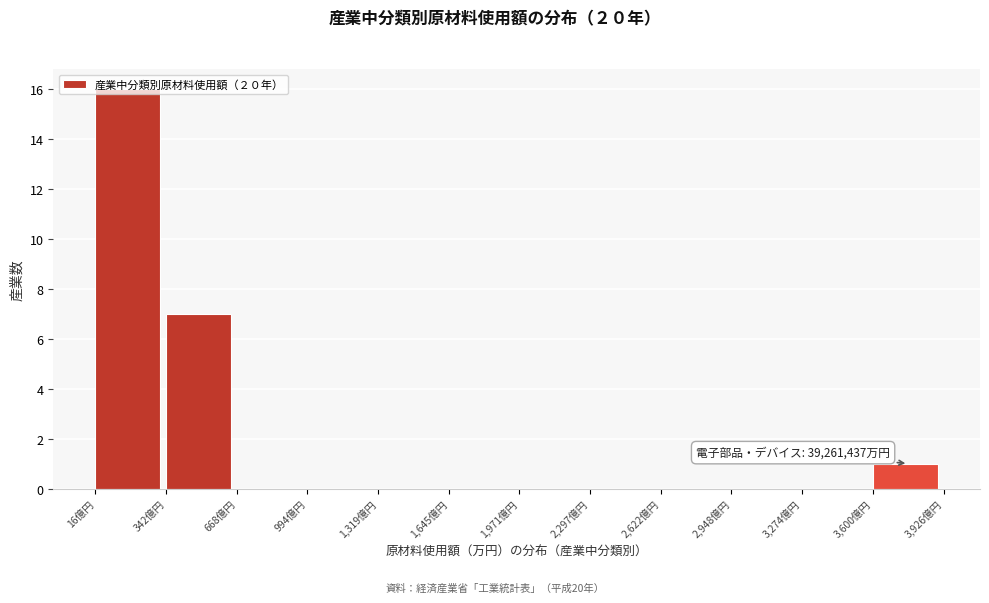

True or false: the data shows 9 at 1,319億円.

False